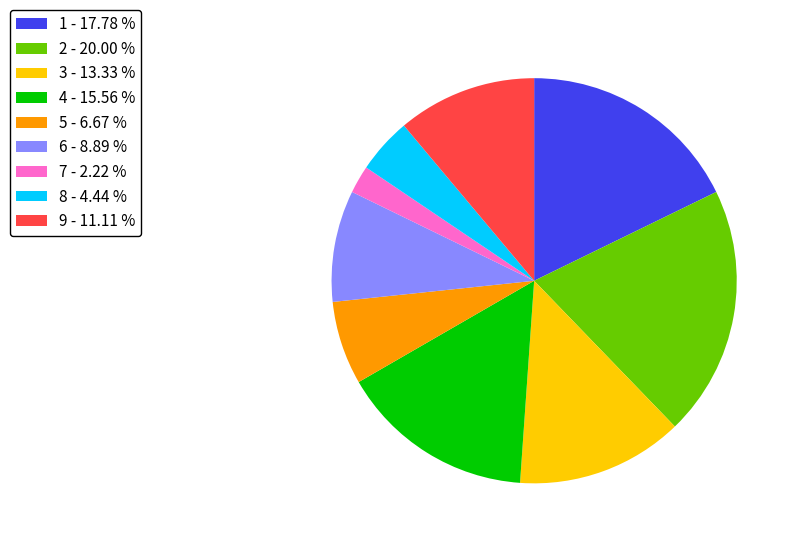

Is the sum of 6 - 8.89 % and 9 - 11.11 % greater than half?

No